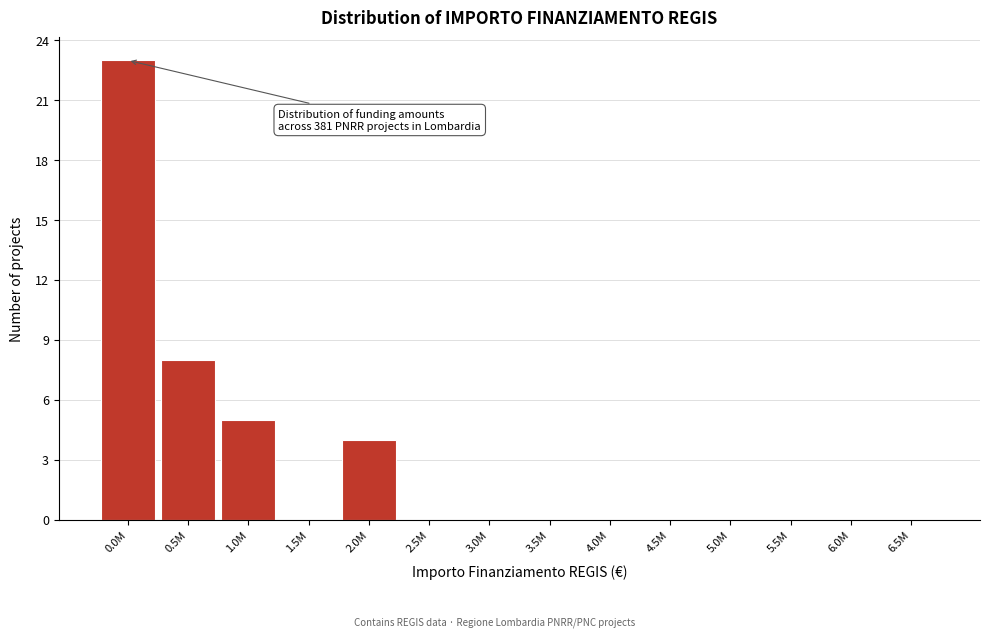

Reading left to right, list all the values displayed in this chart.

0.0M=23	0.5M=8	1.0M=5	1.5M=0	2.0M=4	2.5M=0	3.0M=0	3.5M=0	4.0M=0	4.5M=0	5.0M=0	5.5M=0	6.0M=0	6.5M=0